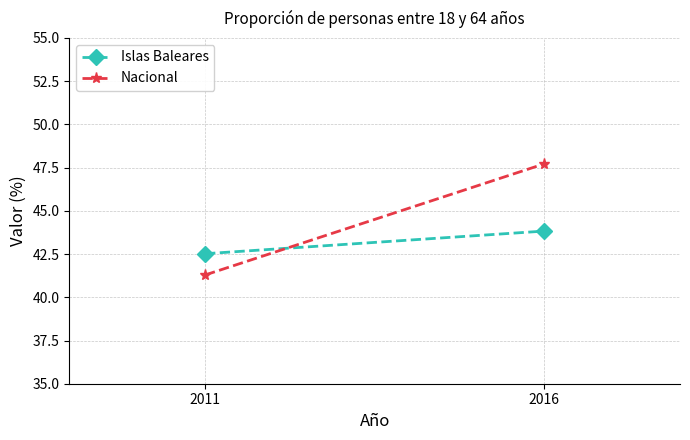

Rank the series by their maximum value, from lowest to highest.

Islas Baleares, Nacional